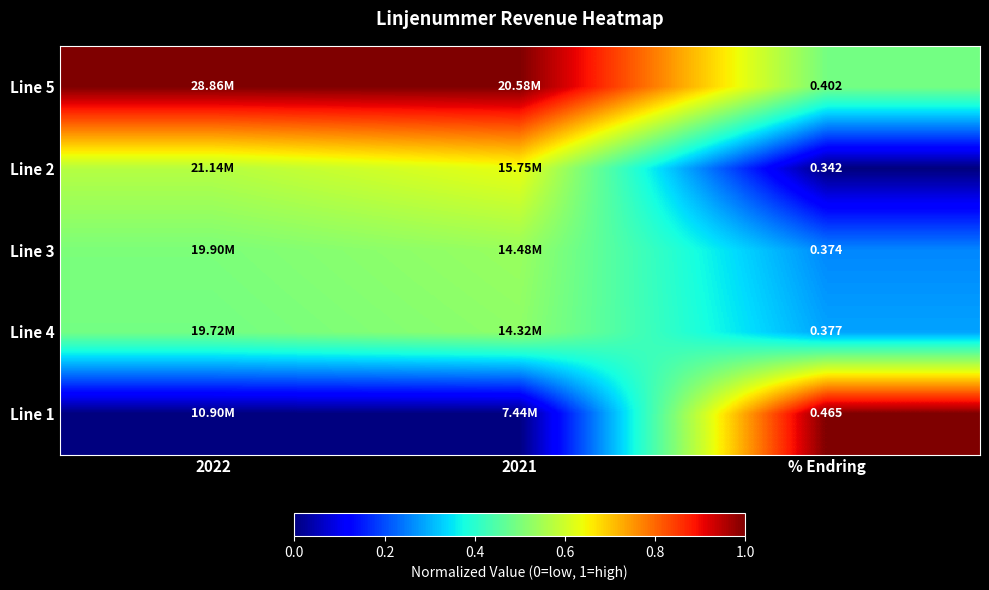

What is the total value across all series at % Endring?

2.0